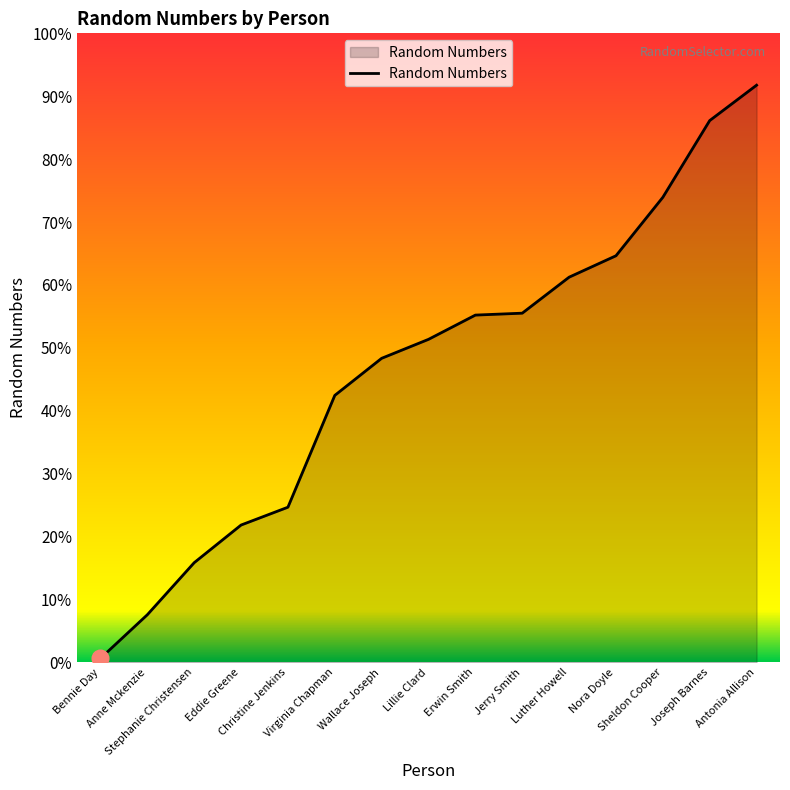

Which label corresponds to the smallest value in the chart?

Bennie Day